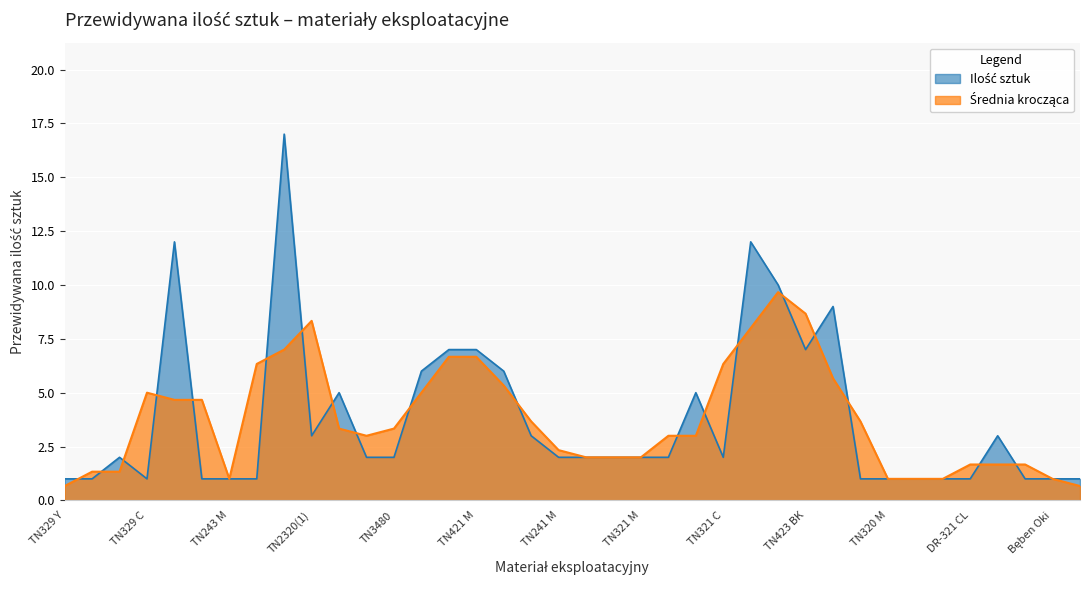

How many interior local valleys (lower than both neighbors) does the data have?

4